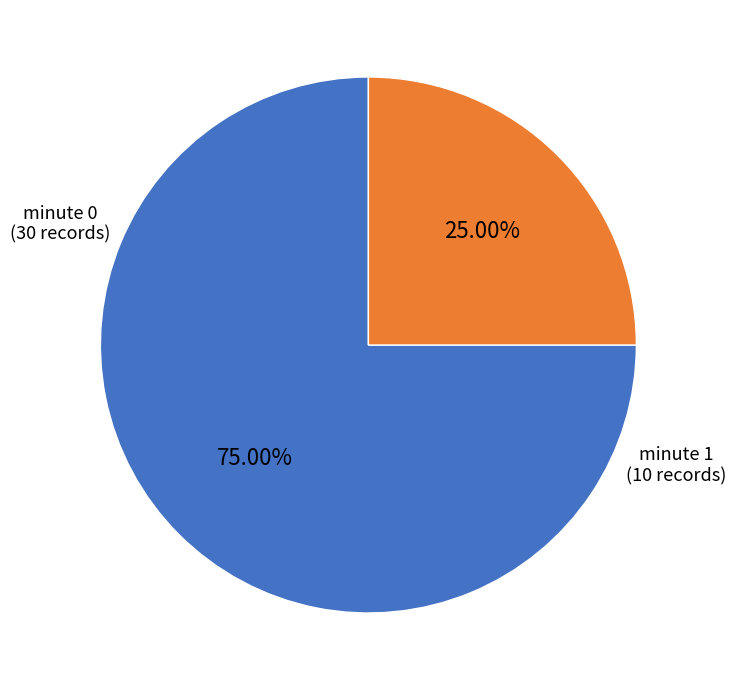

Does any single category account for the majority?

Yes